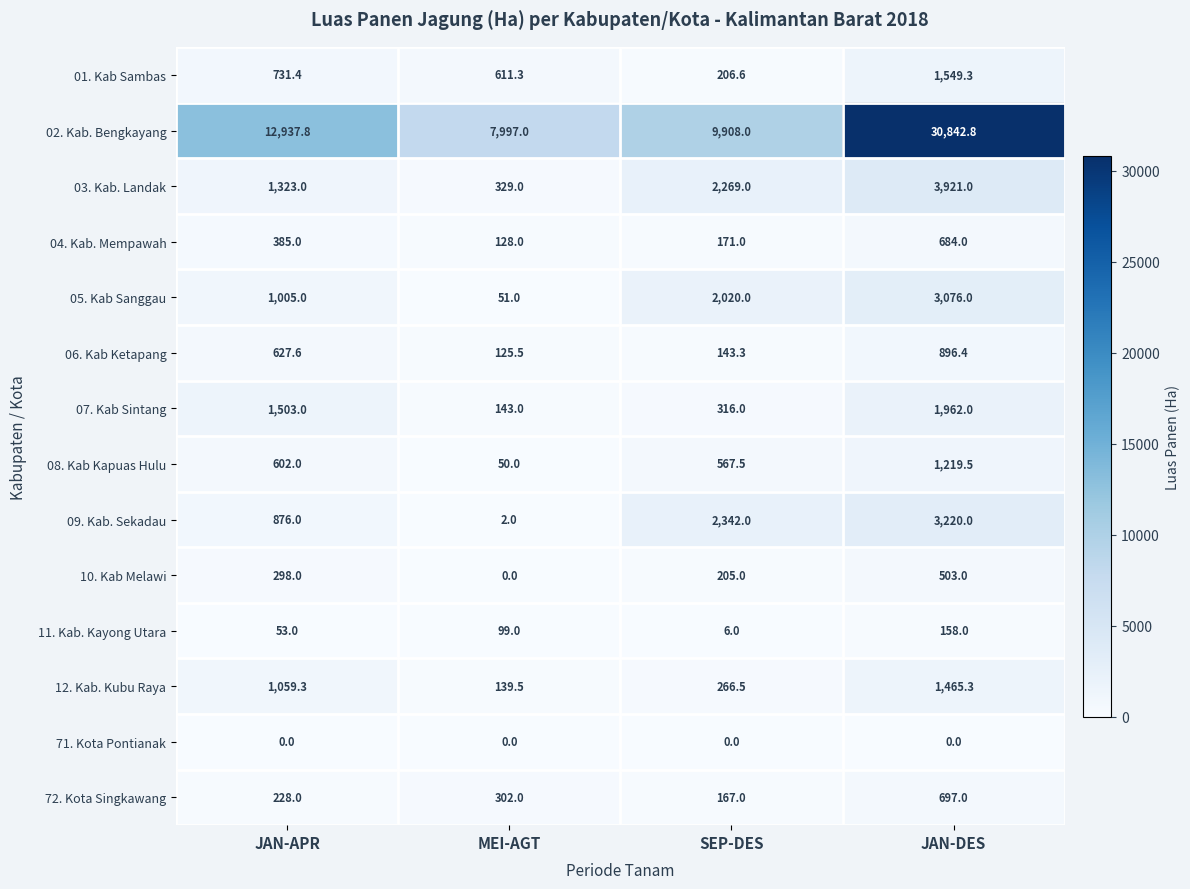

What is the greatest value displayed?

30842.8